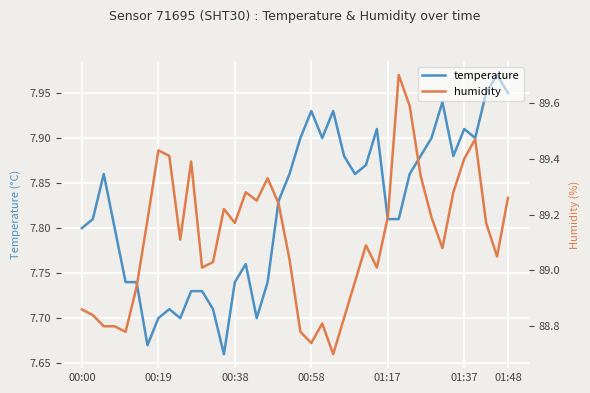

What is the difference between the maximum and minimum values in the temperature series?

0.3